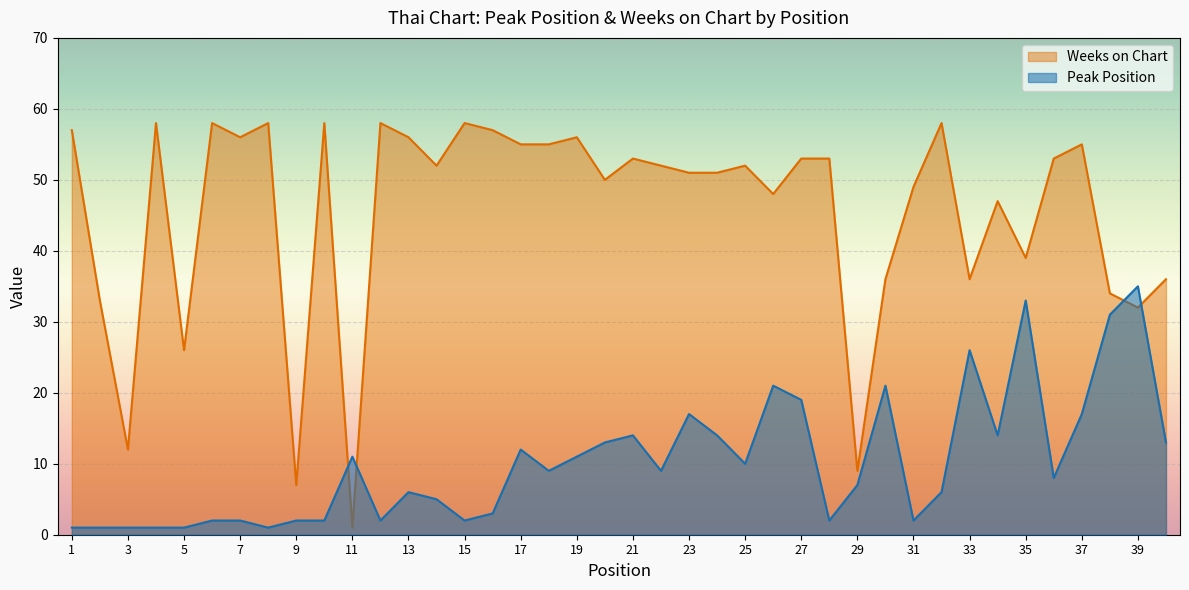

What is the sum of all Weeks on Chart values?

1818